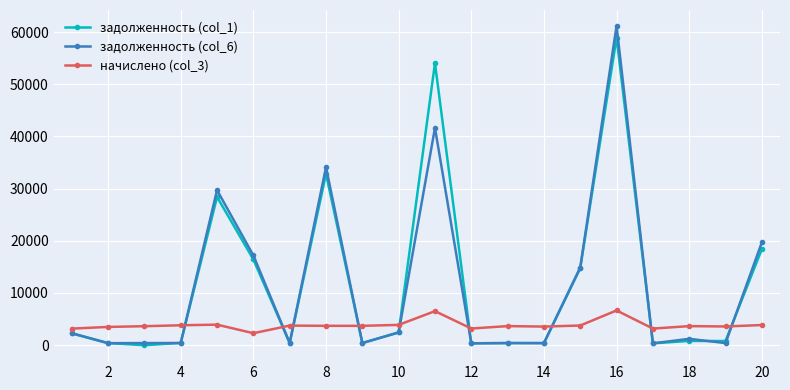

True or false: задолженность (col_1) has more than 1 points higher than both neighbors.

True